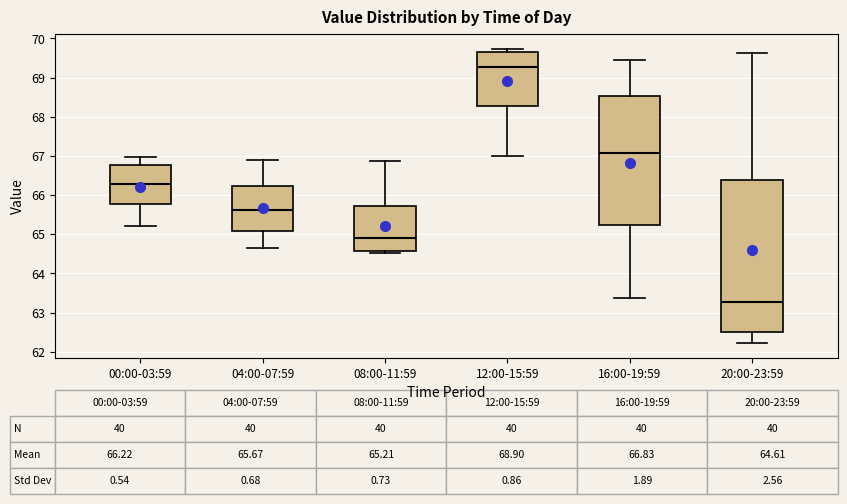

Which box's median line is the lowest?

20:00-23:59